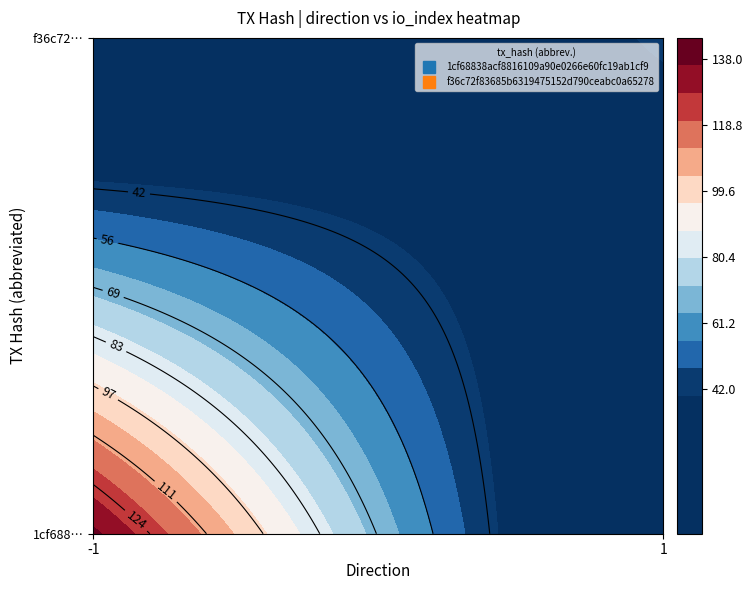

The 1cf68838acf8816109a90e0266e60fc19ab1cf9 series shows -2 at direction. True or false?

False